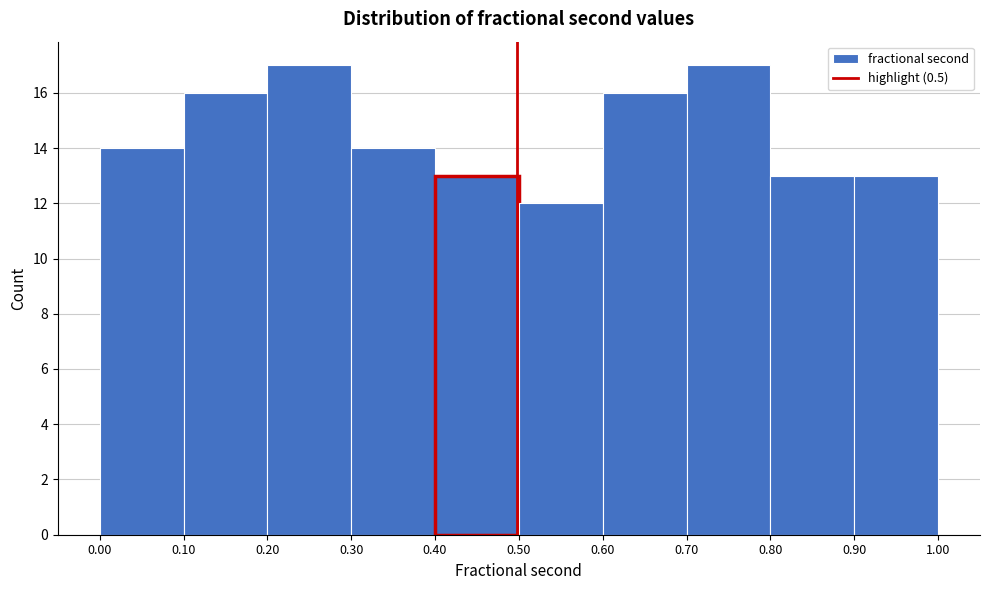

Reading left to right, transcribe this chart: for each bar, give the range it covers on the x-axis and its height. The values are not printed on the chart, so give them approximately, as read against the axis.

0.00 to 0.10: 14
0.10 to 0.20: 16
0.20 to 0.30: 17
0.30 to 0.40: 14
0.40 to 0.50: 13
0.50 to 0.60: 12
0.60 to 0.70: 16
0.70 to 0.80: 17
0.80 to 0.90: 13
0.90 to 1.00: 13